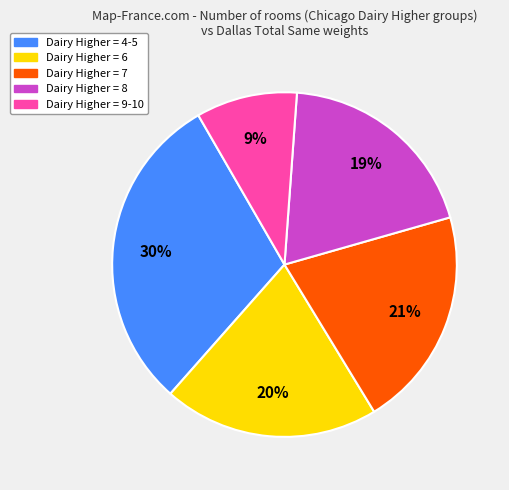

Do Dairy Higher = 7 and Dairy Higher = 9-10 together represent more than half of the pie?

No